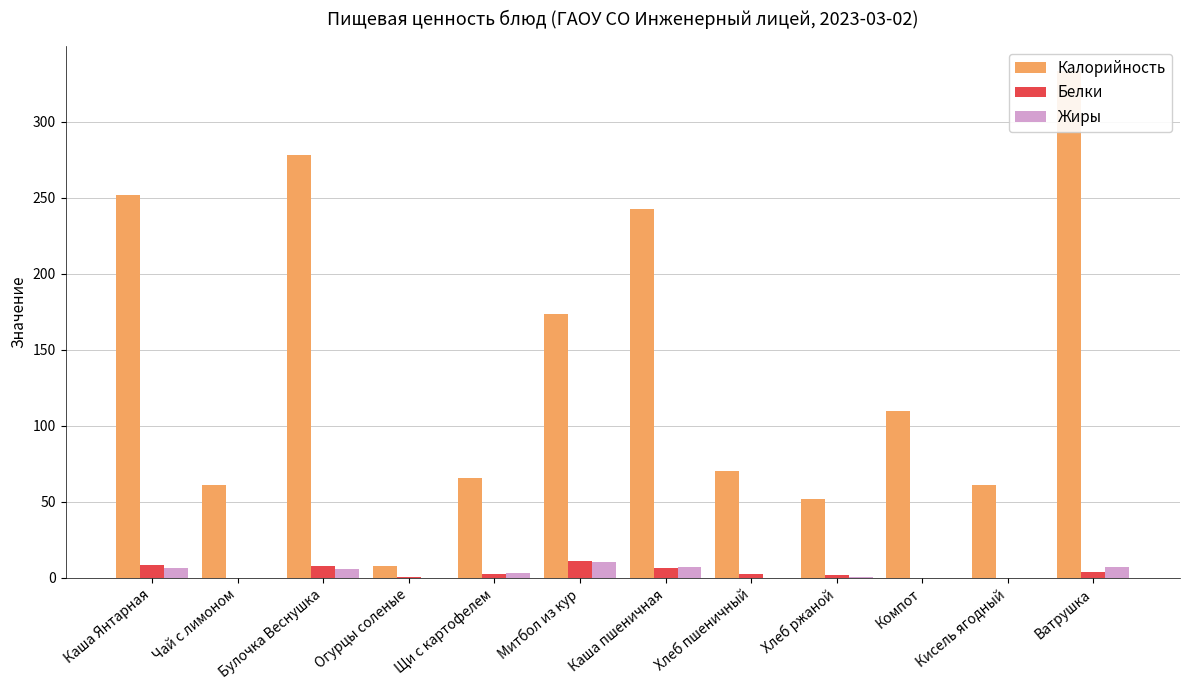

Which series has the largest range (max minus min)?

Калорийность